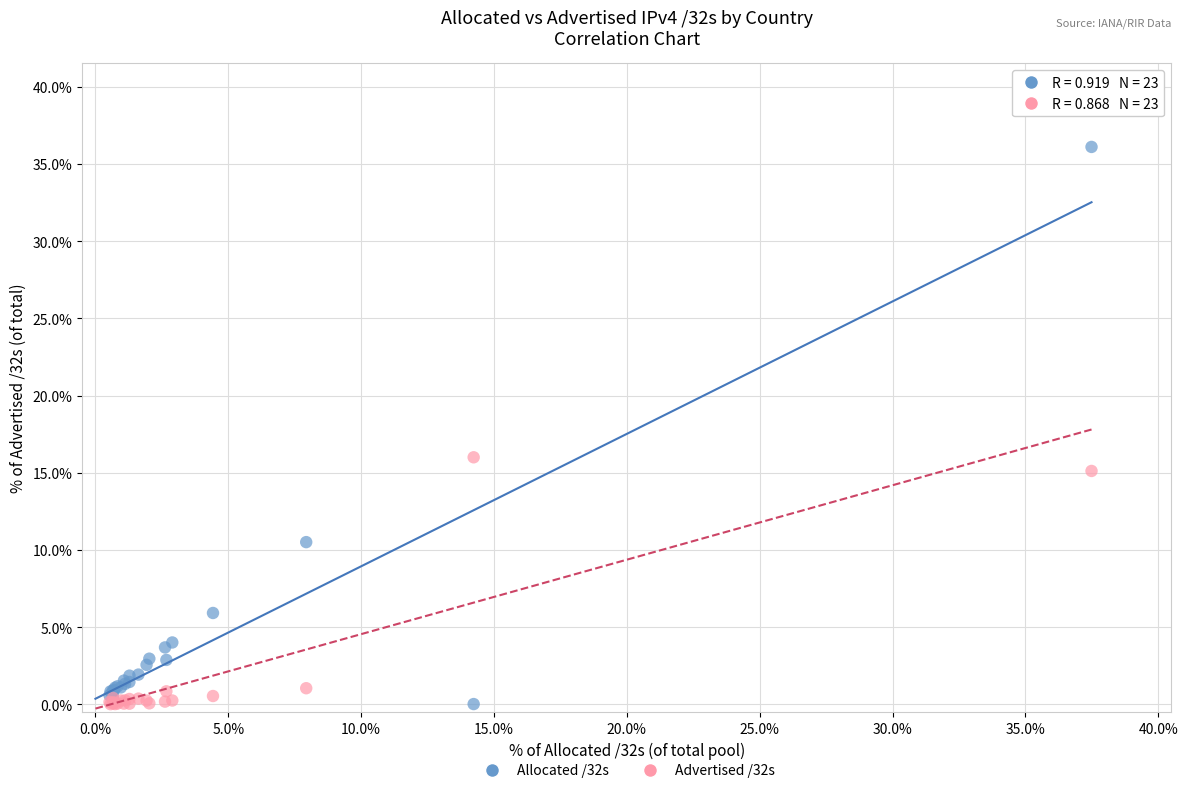

What are all the series names shown in the legend?

Allocated /32s, Advertised /32s